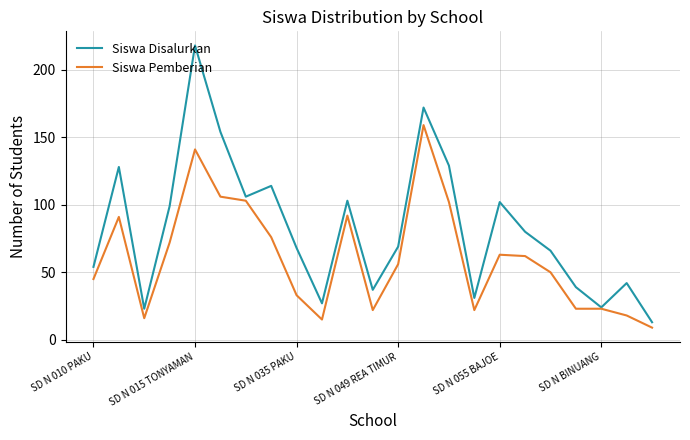

List the series in order of their overall mean, highest first.

Siswa Disalurkan, Siswa Pemberian